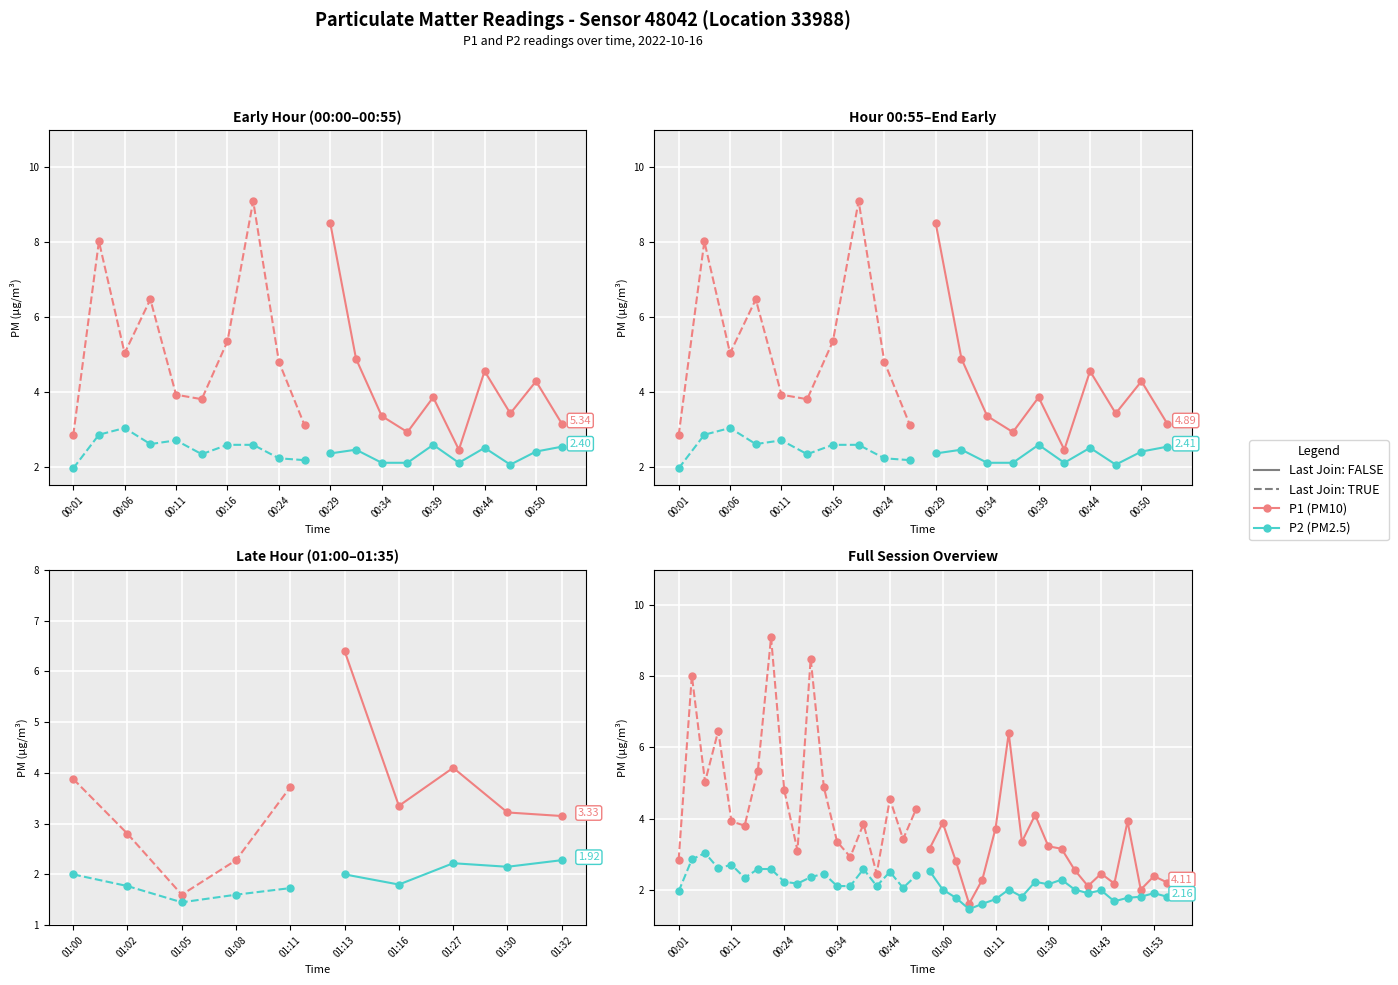

At how many categories does at least one series exceed 8?

3